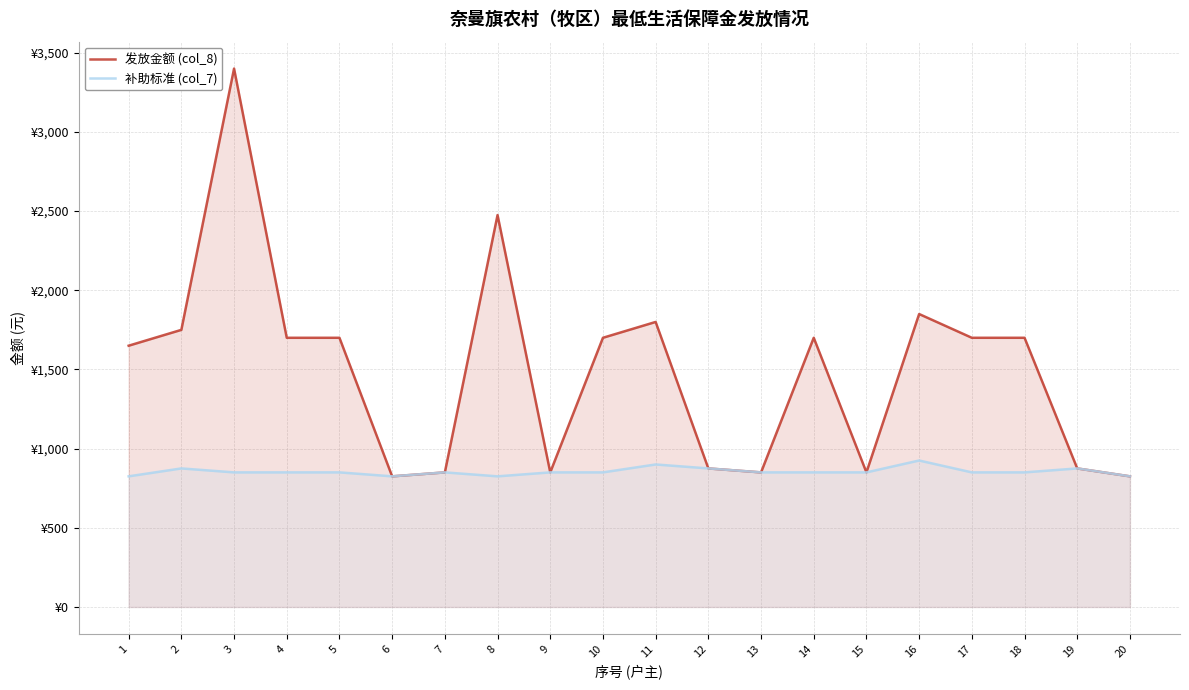

In 补助标准 (col_7), how many points are lower than both neighbors (excluding endpoints)?

2